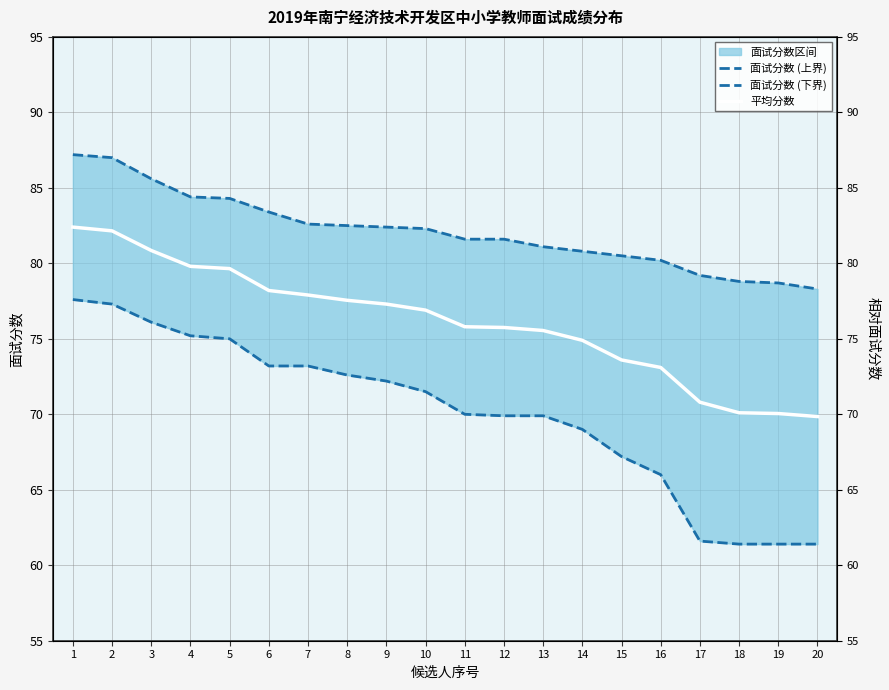

Where does the 面试分数 (下界) series first go above 71?

1